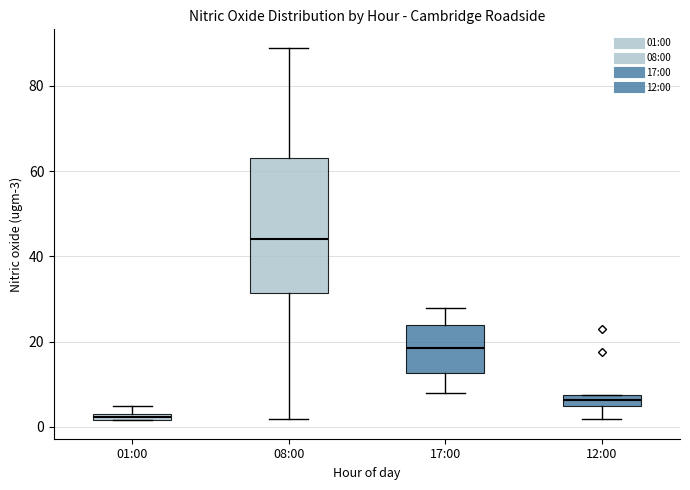

Which box is the tallest, from its lower edge to its upper edge?

08:00